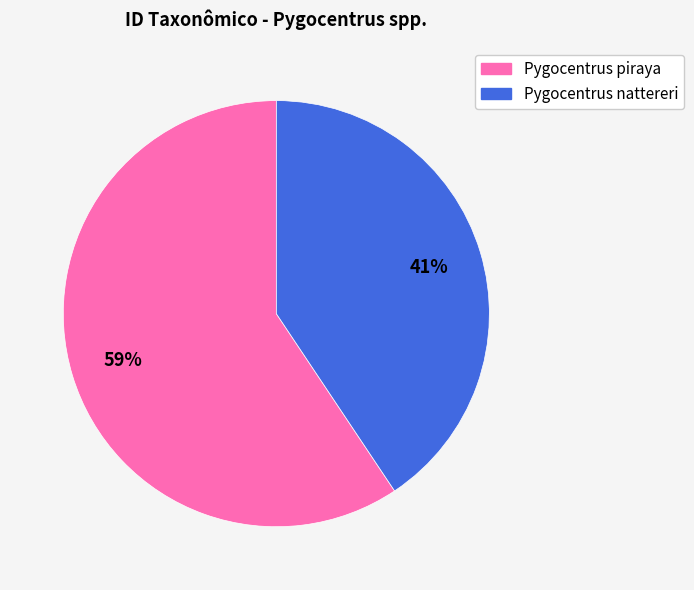

Which slice is the largest?

Pygocentrus piraya